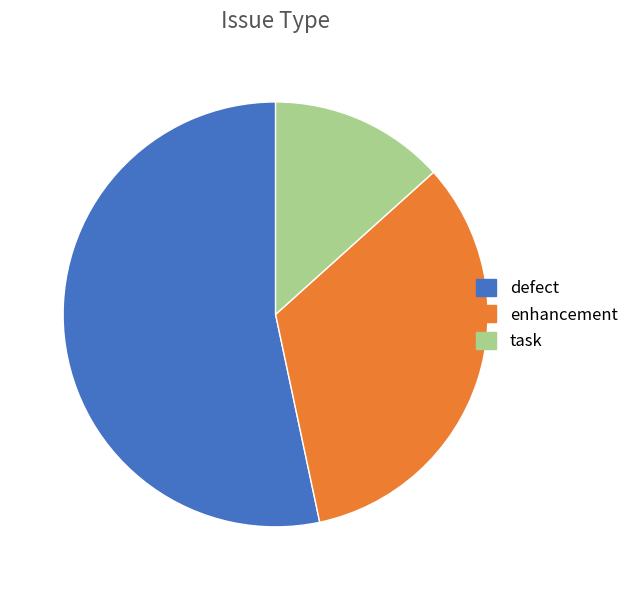

Is the sum of defect and task greater than half?

Yes